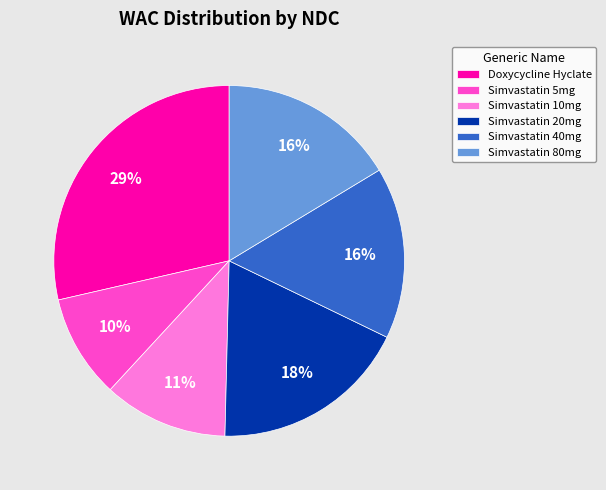

True or false: Simvastatin 5mg accounts for 1% of the total.

False